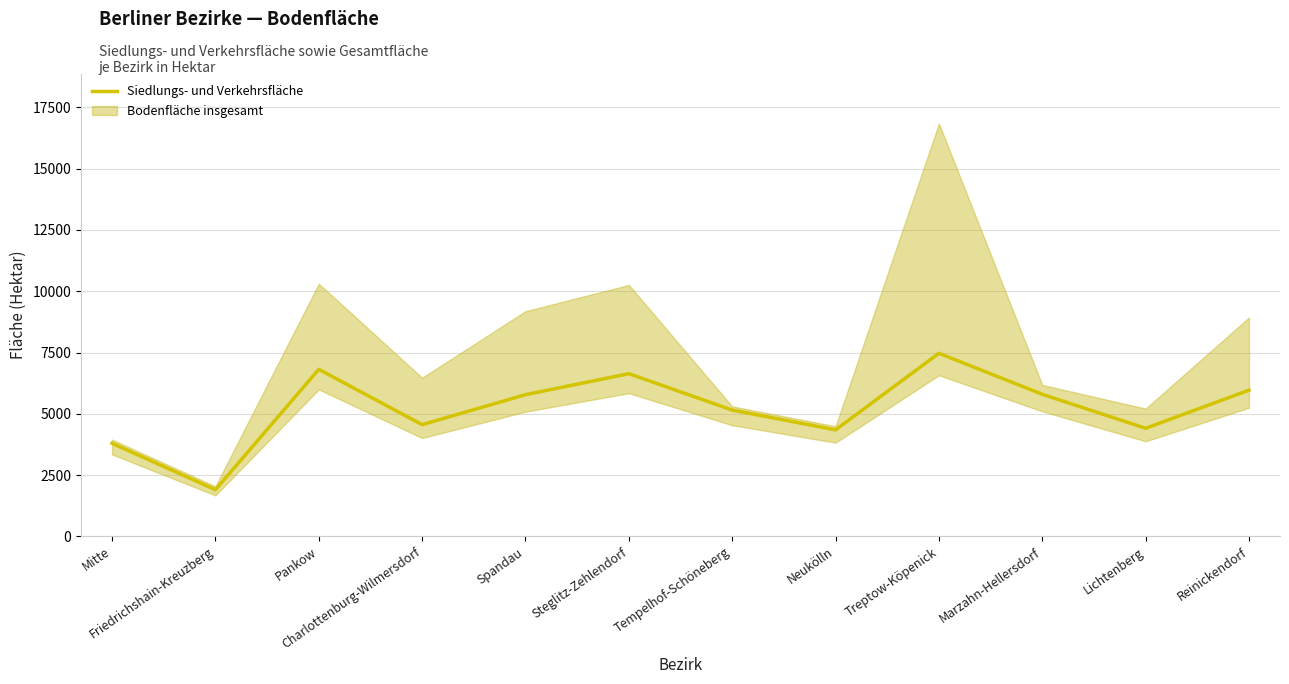

At which category does the data reach its first local peak?

Pankow